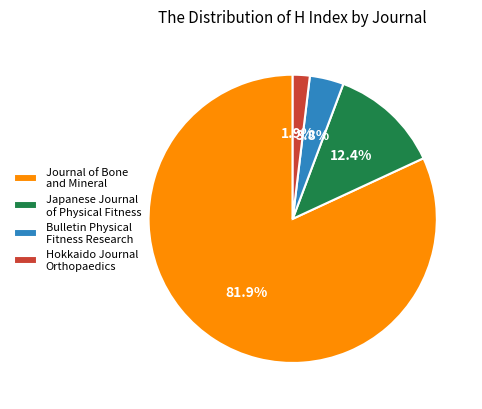

Which has a higher value, Journal of Bone and Mineral or Japanese Journal of Physical Fitness?

Journal of Bone and Mineral